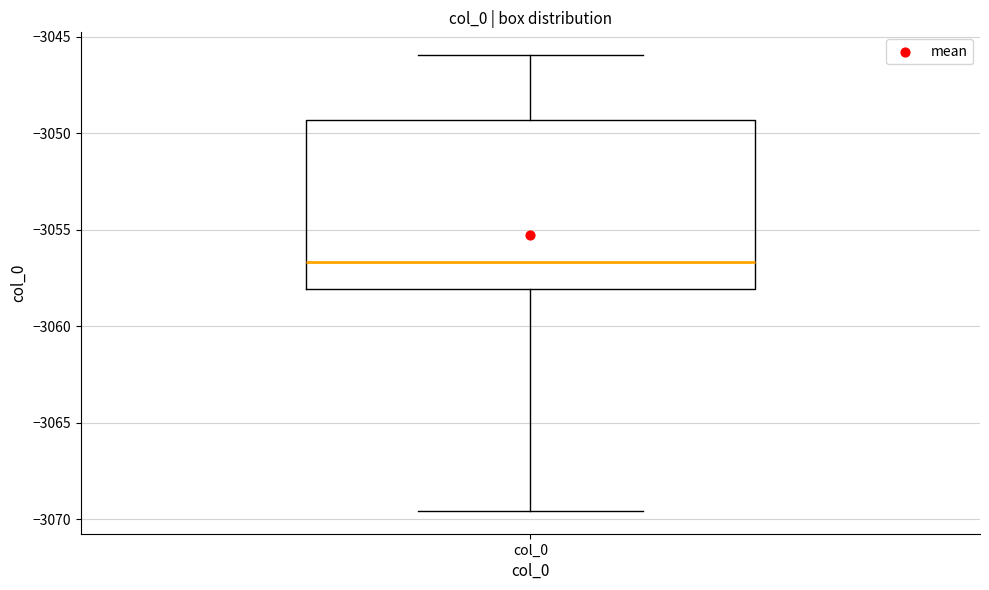

Transcribe this box plot: give where the median line is, the range the box spans, and where the two whiskers end, as read against the y-axis. The values are not printed on the chart, so give them approximately, as read against the axis.

median -3056.5, box -3058.0 to -3049.5, whiskers -3069.5 to -3046.0